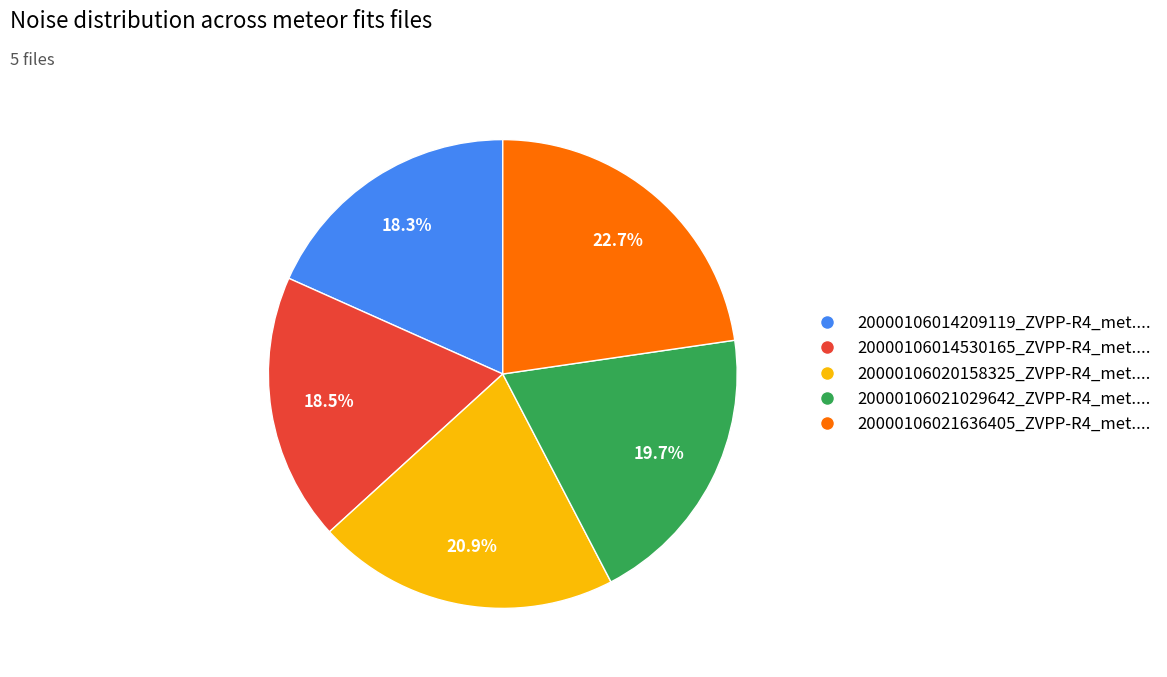

Is there any slice that represents more than half of the pie?

No